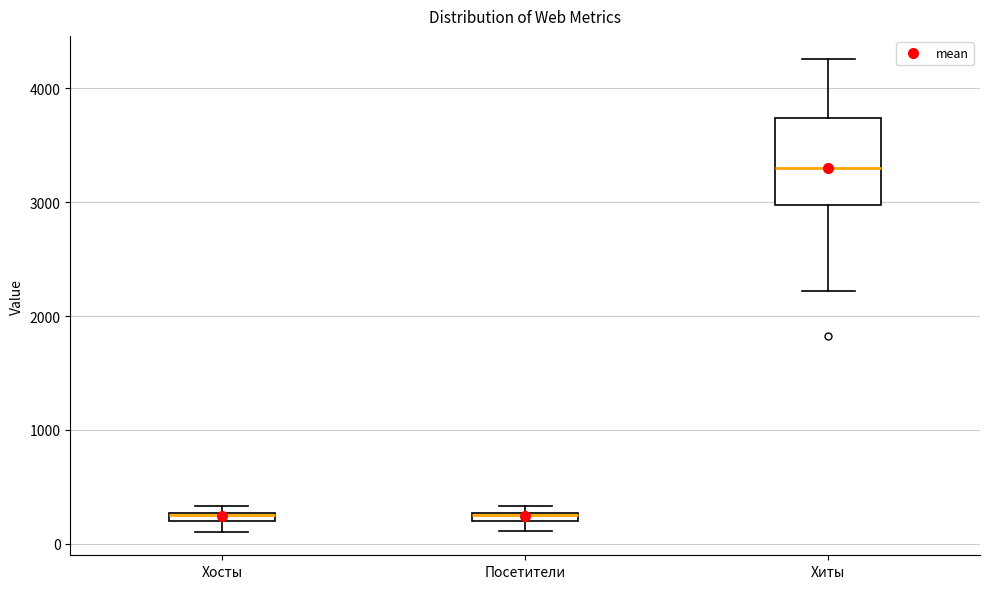

Comparing the boxes themselves (not the whiskers), which one is the tallest?

Хиты